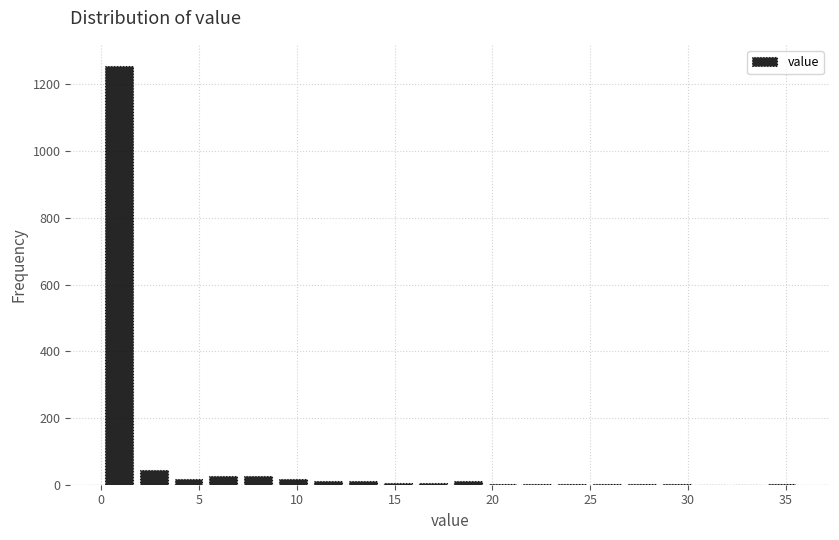

Around what value on the x-axis is the tallest bar? Give the approximate position of its centre, as read against the axis.

1.0